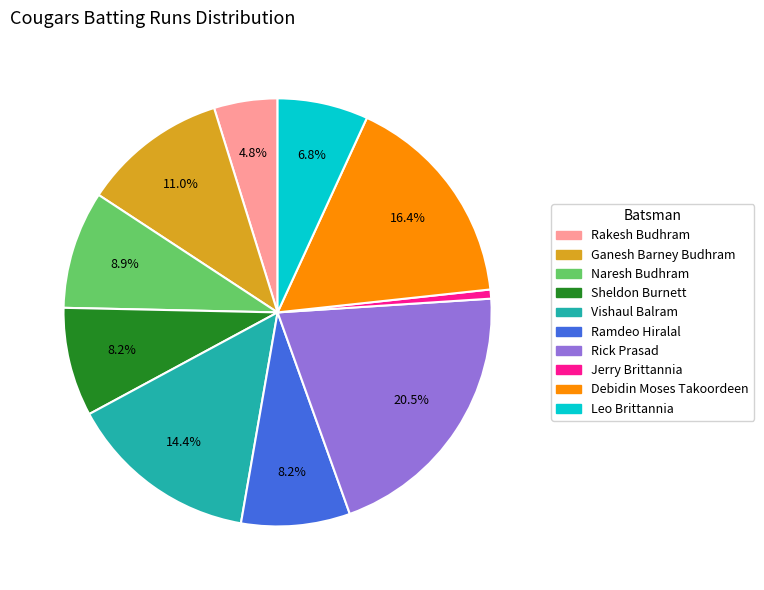

Does any single category account for the majority?

No